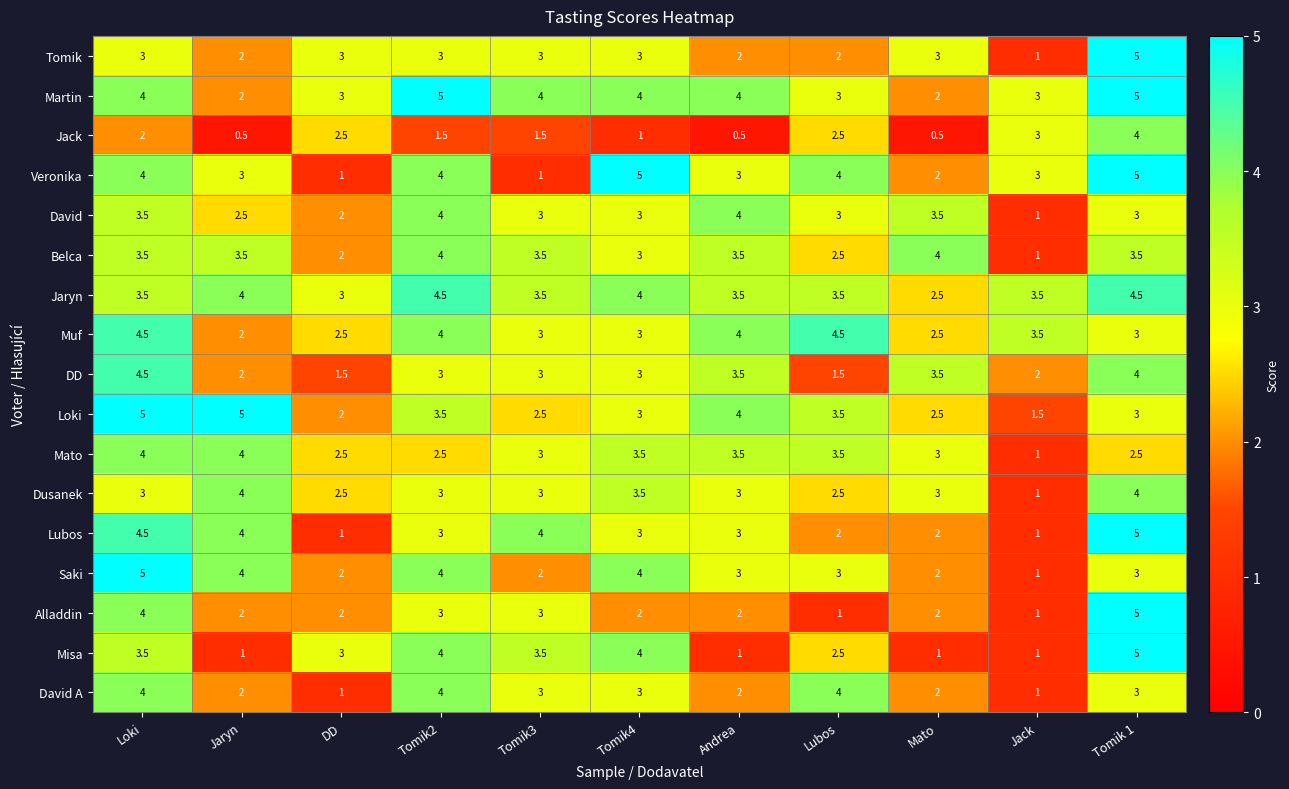

At which label does Jaryn first exceed 3?

Loki